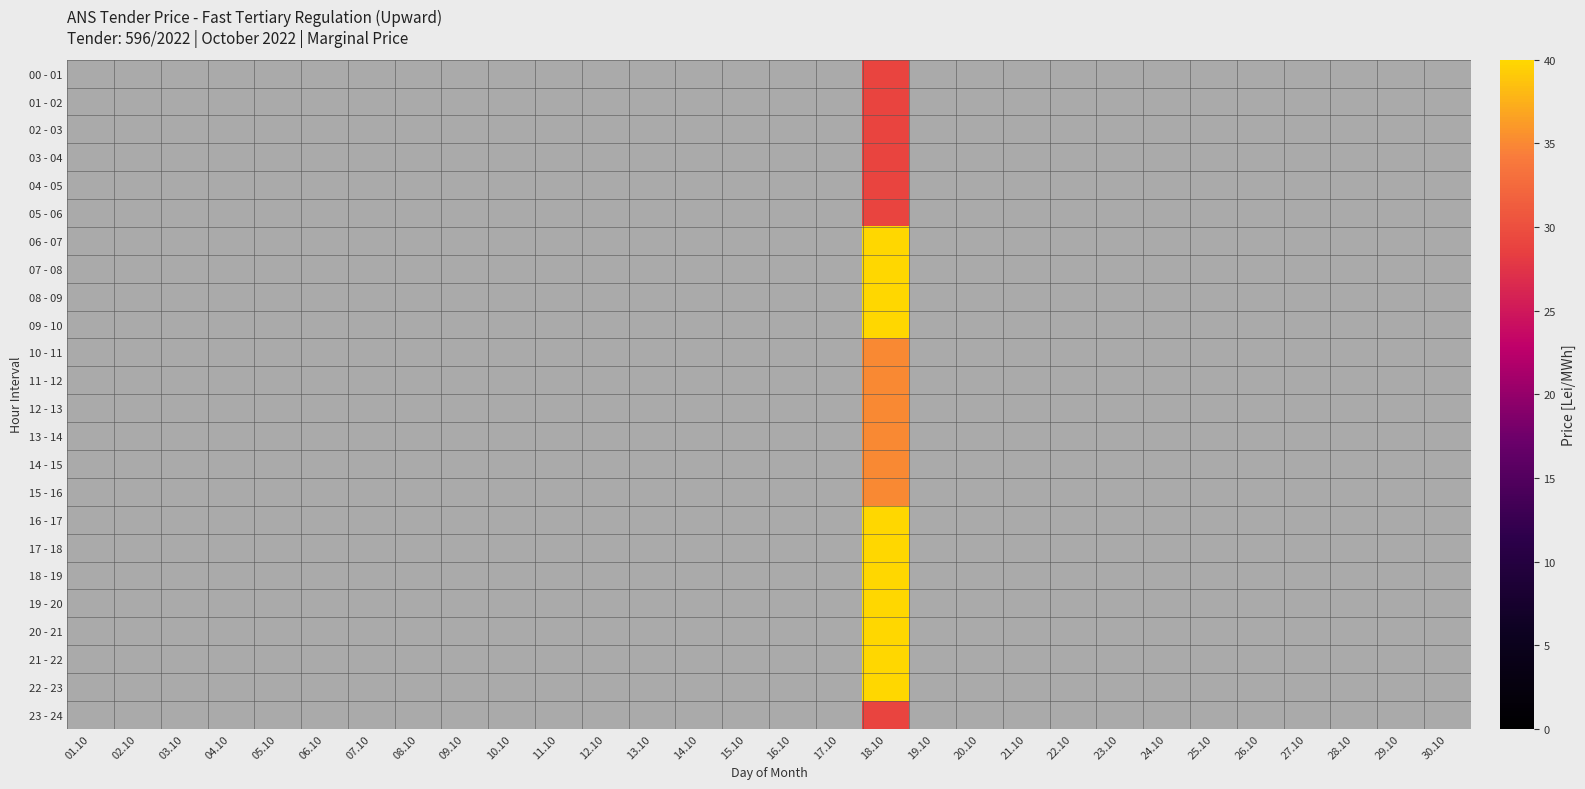

How many categories are shown in the chart?

30